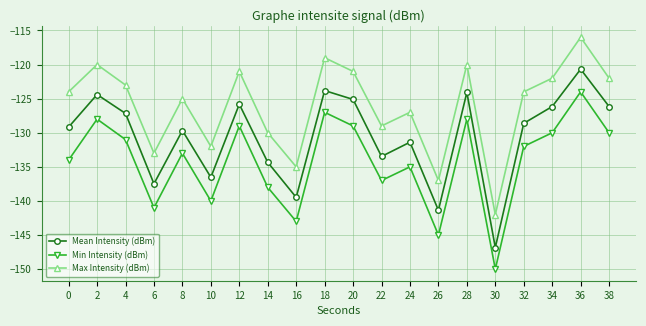

List the series in order of their overall mean, lowest first.

Min Intensity (dBm), Mean Intensity (dBm), Max Intensity (dBm)